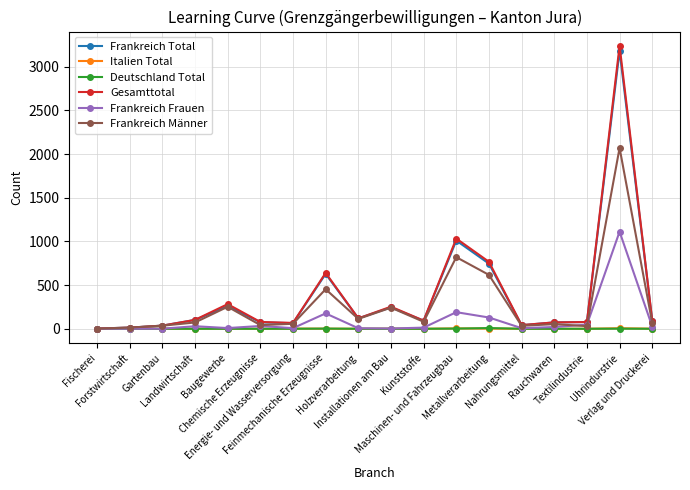

What is the maximum value for Frankreich Total?

3183